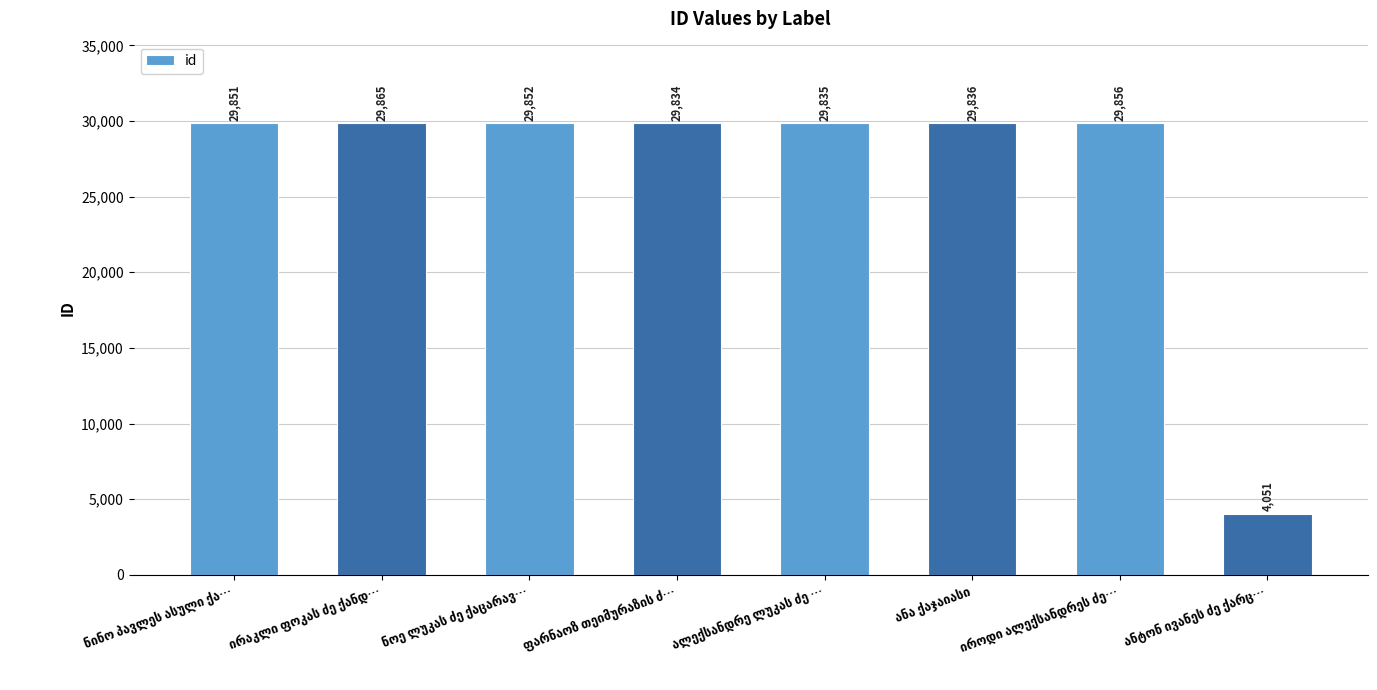

What is the maximum value shown in the chart?

29865